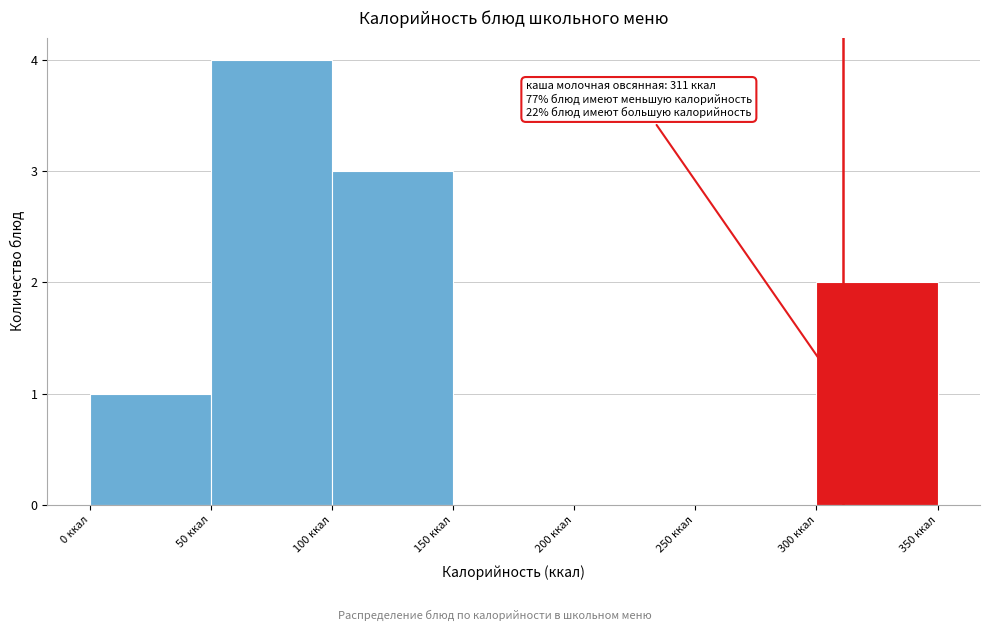

Over which range of the x-axis is the bar tallest?

50 to 100